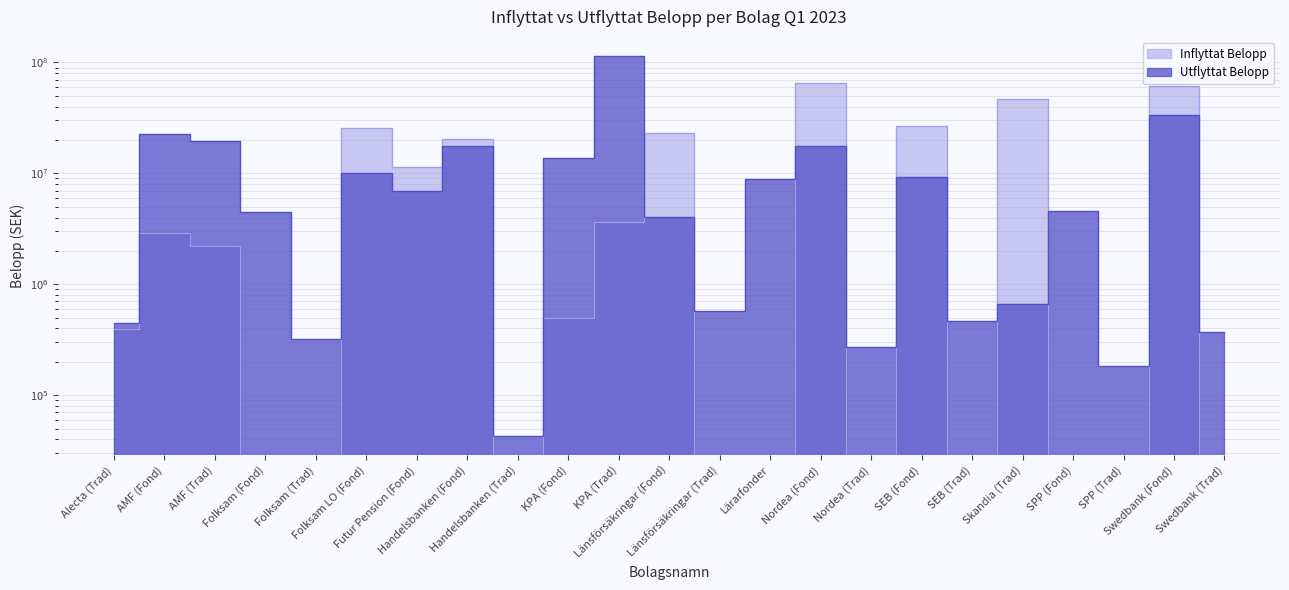

What is the total value across all series at Länsförsäkringar (Trad)?

575727.0